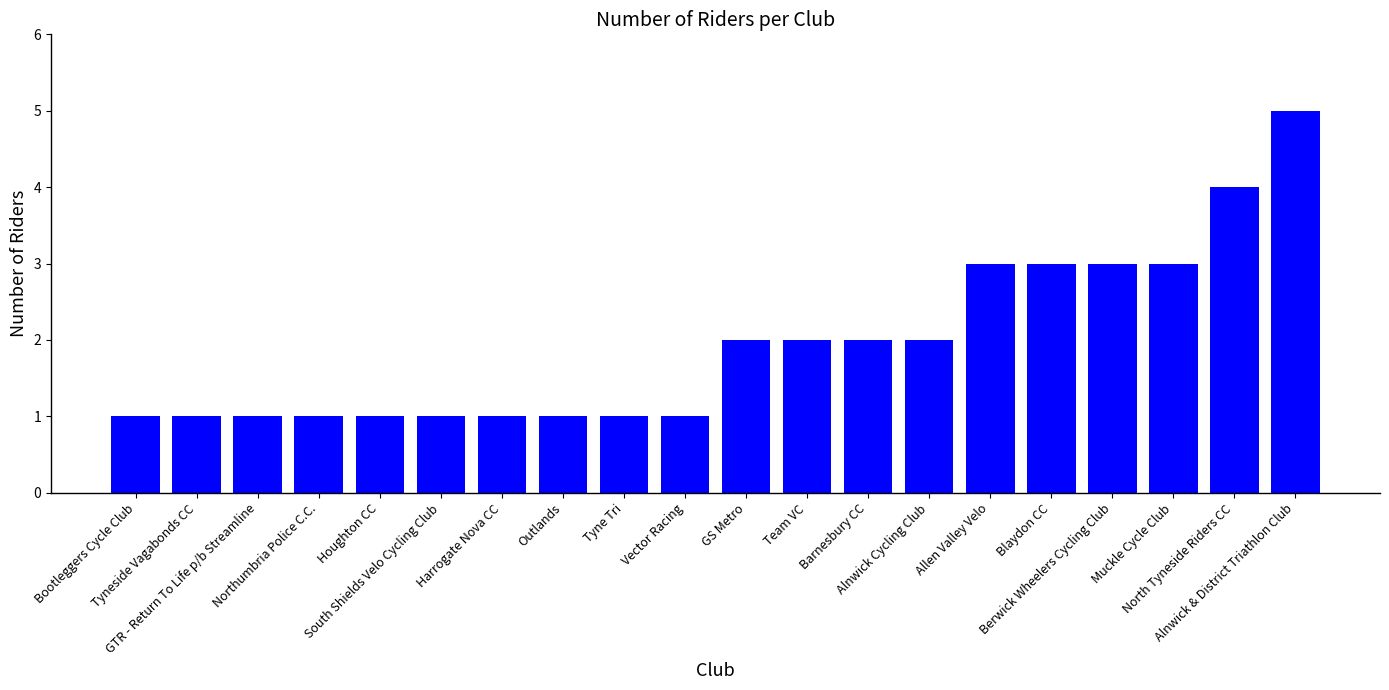

True or false: the data shows 3 at Blaydon CC.

True